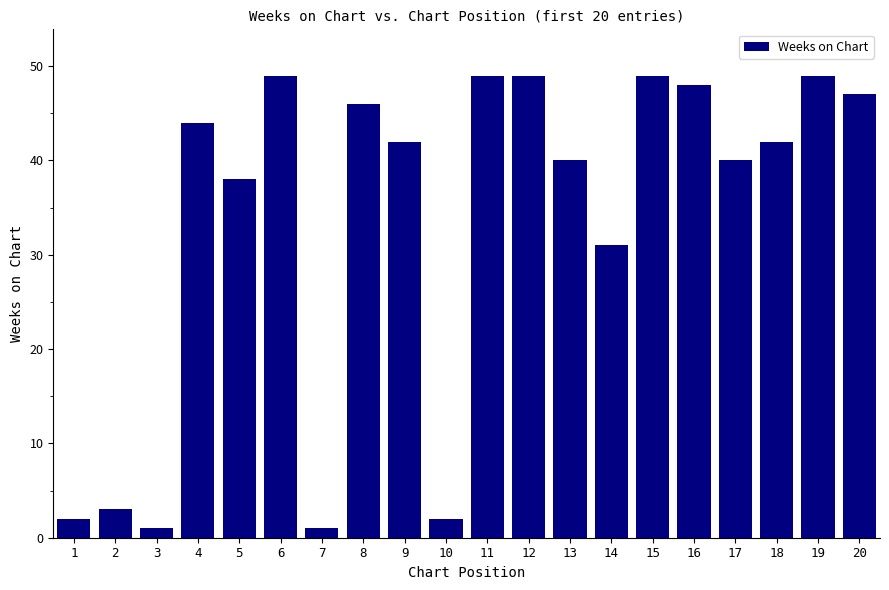

Reading left to right, extract all data points from this chart.

2	3	1	44	38	49	1	46	42	2	49	49	40	31	49	48	40	42	49	47